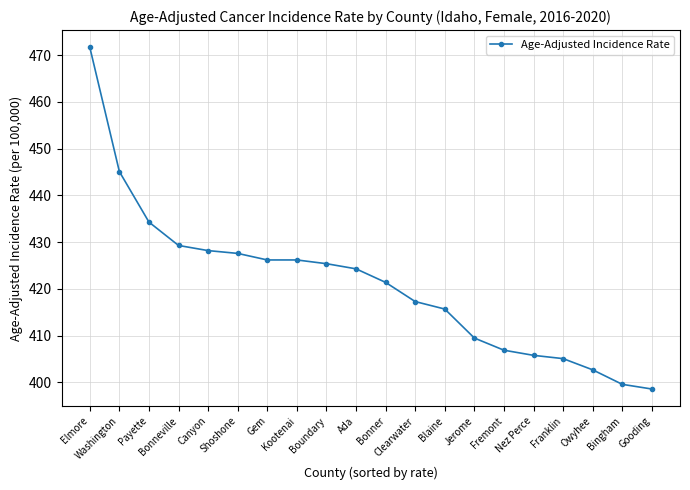

Reading left to right, extract all data points from this chart.

471.7	445.1	434.3	429.3	428.2	427.6	426.2	426.2	425.4	424.3	421.4	417.3	415.7	409.5	406.9	405.8	405.1	402.7	399.6	398.6